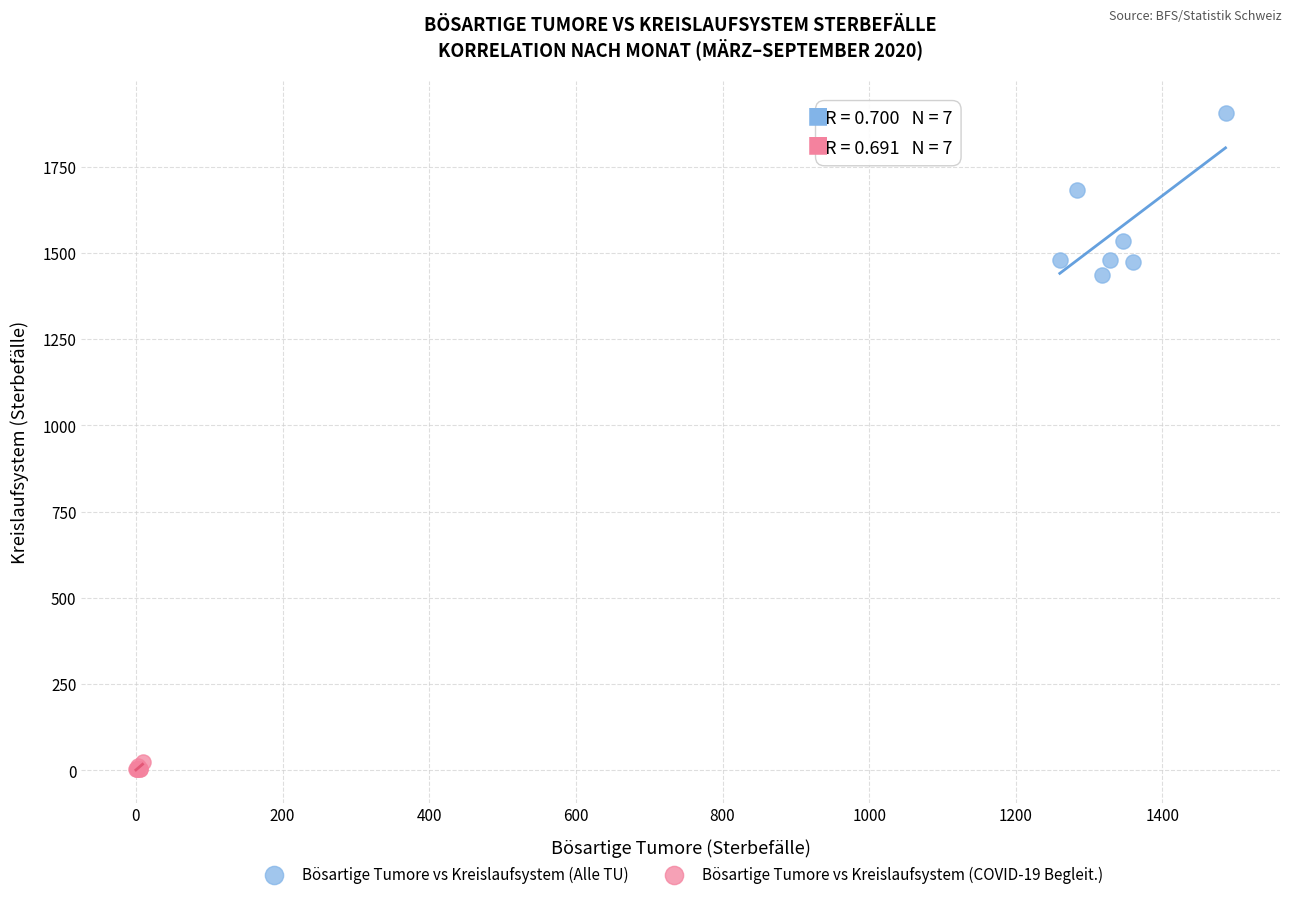

Which series has the widest spread of Y values?

Bösartige Tumore vs Kreislaufsystem (Alle TU)